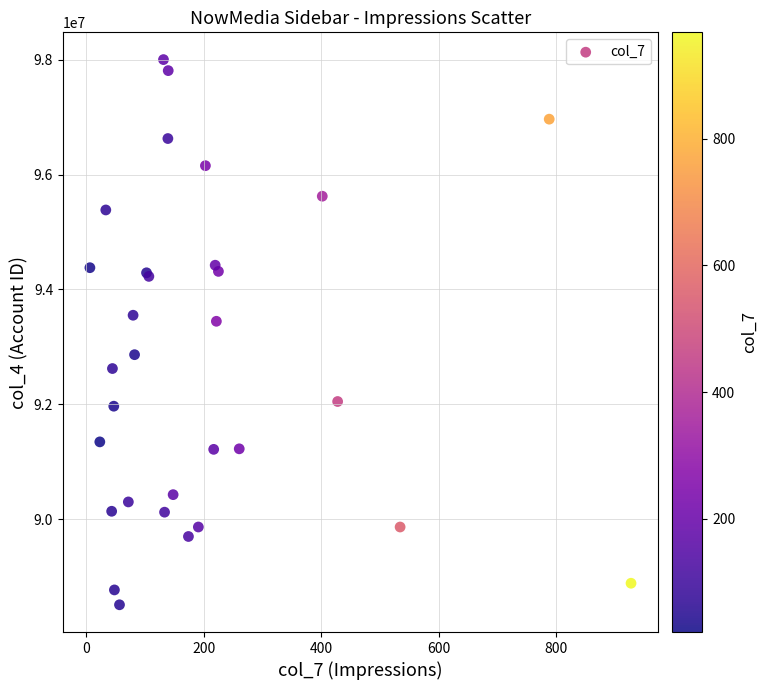

What Y value in the scatter plot is closest to 93254570?

93444443.4